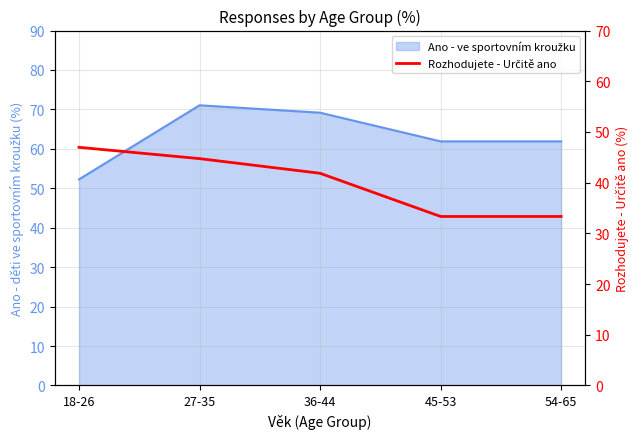

The value at 54-65 is 56.4. True or false?

False